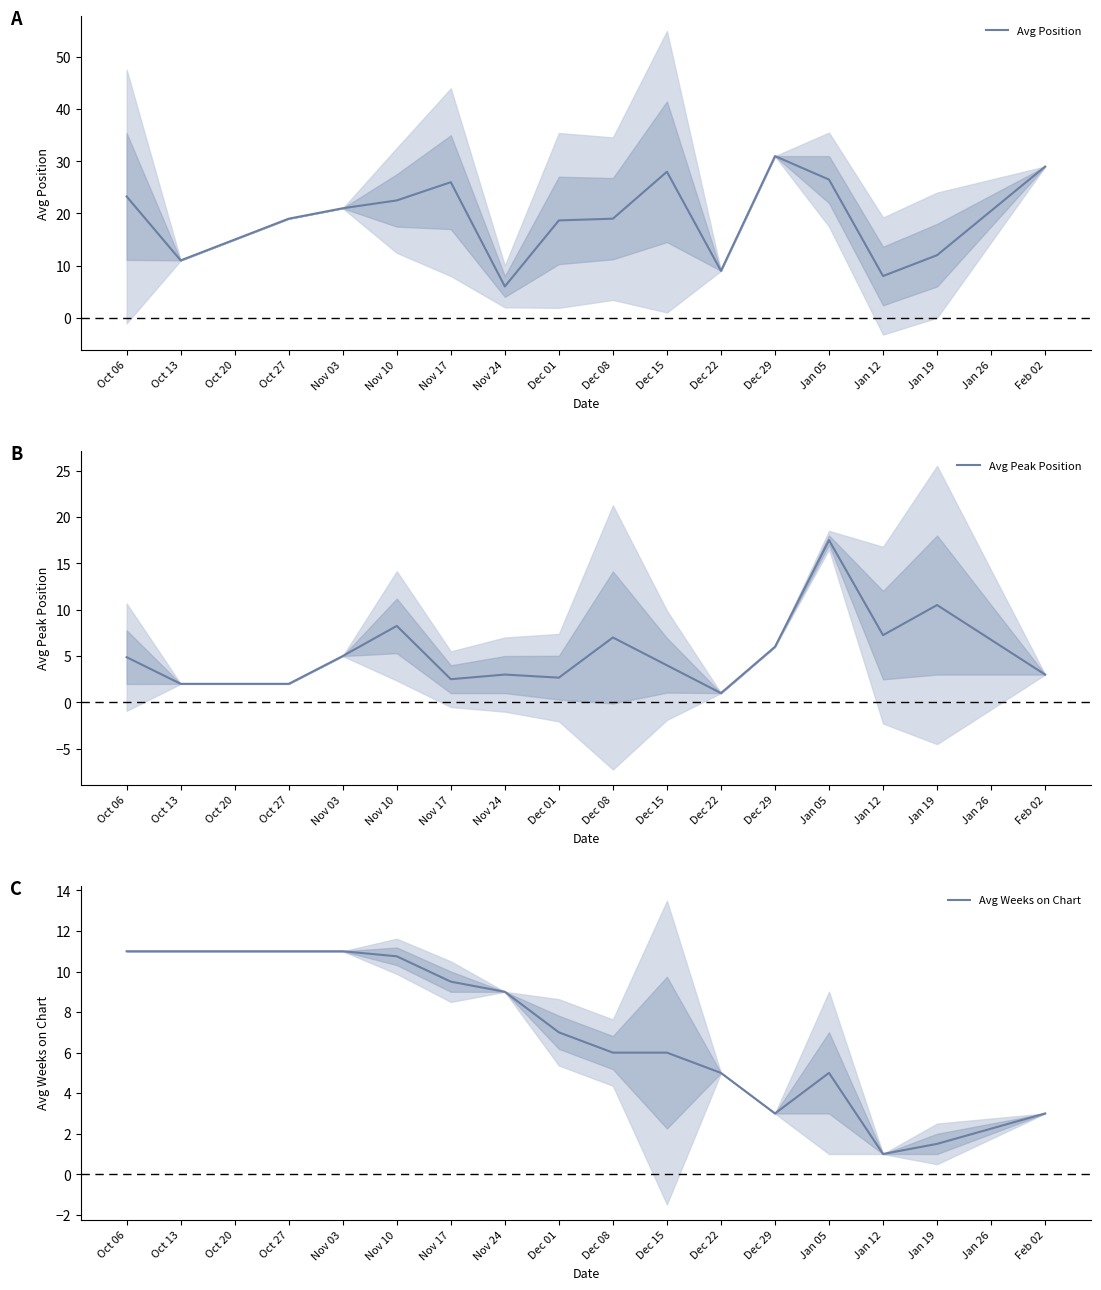

At which label does Avg Weeks on Chart reach its peak?

Oct 06